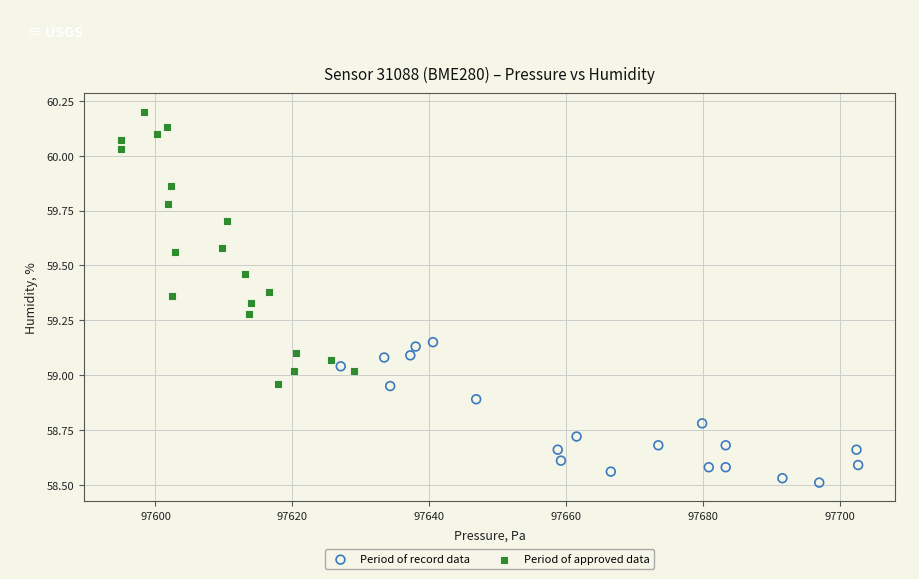

Which series reaches the maximum Y coordinate?

Period of approved data